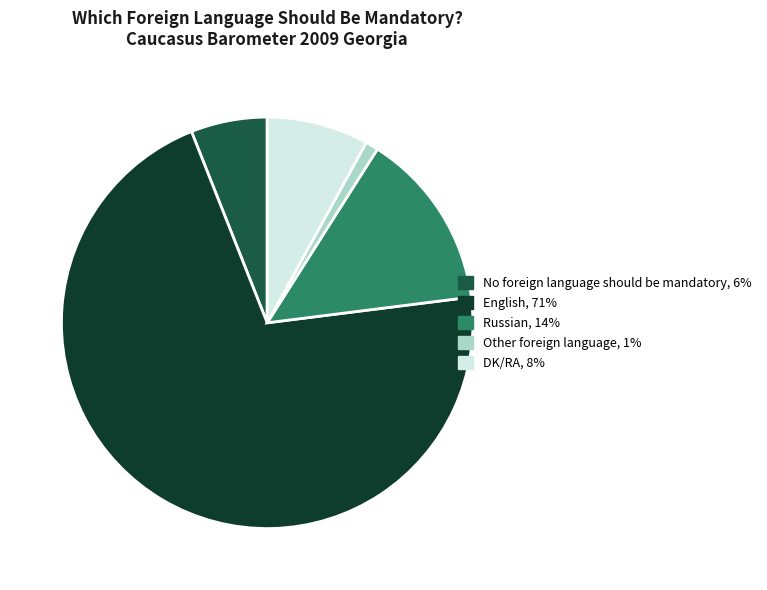

Which has a higher value, Russian, 14% or Other foreign language, 1%?

Russian, 14%